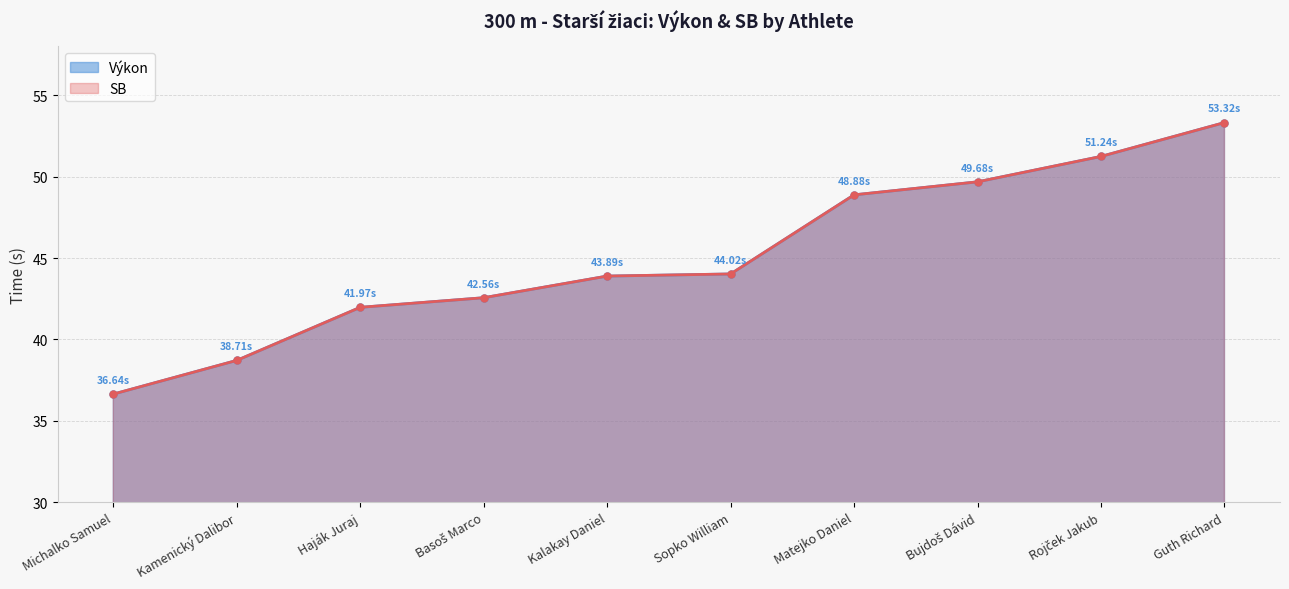

Is it true that Výkon equals 43.9 at Kalakay Daniel?

True